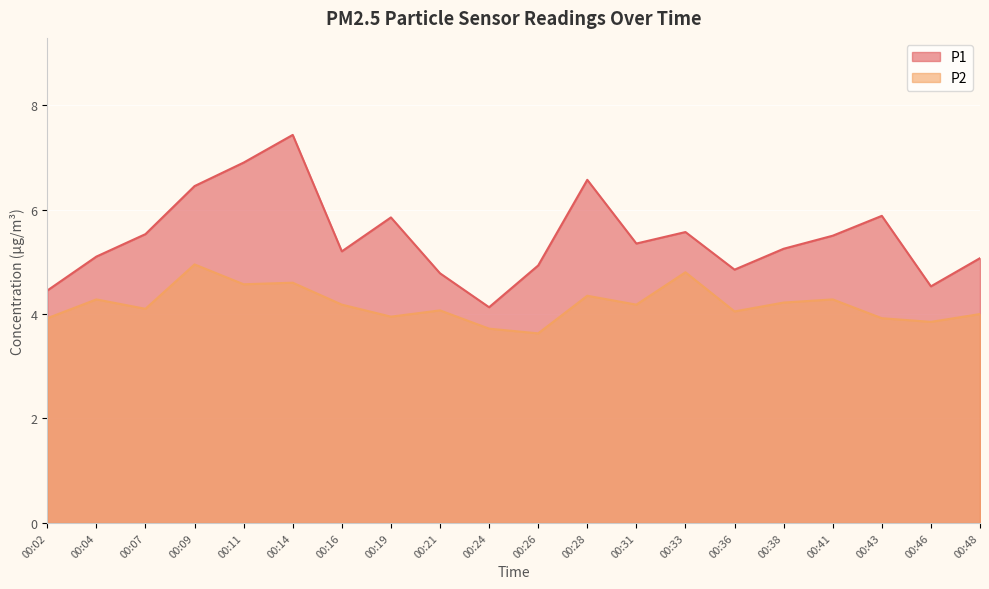

Where is P1 nearest to the value 5?

00:26